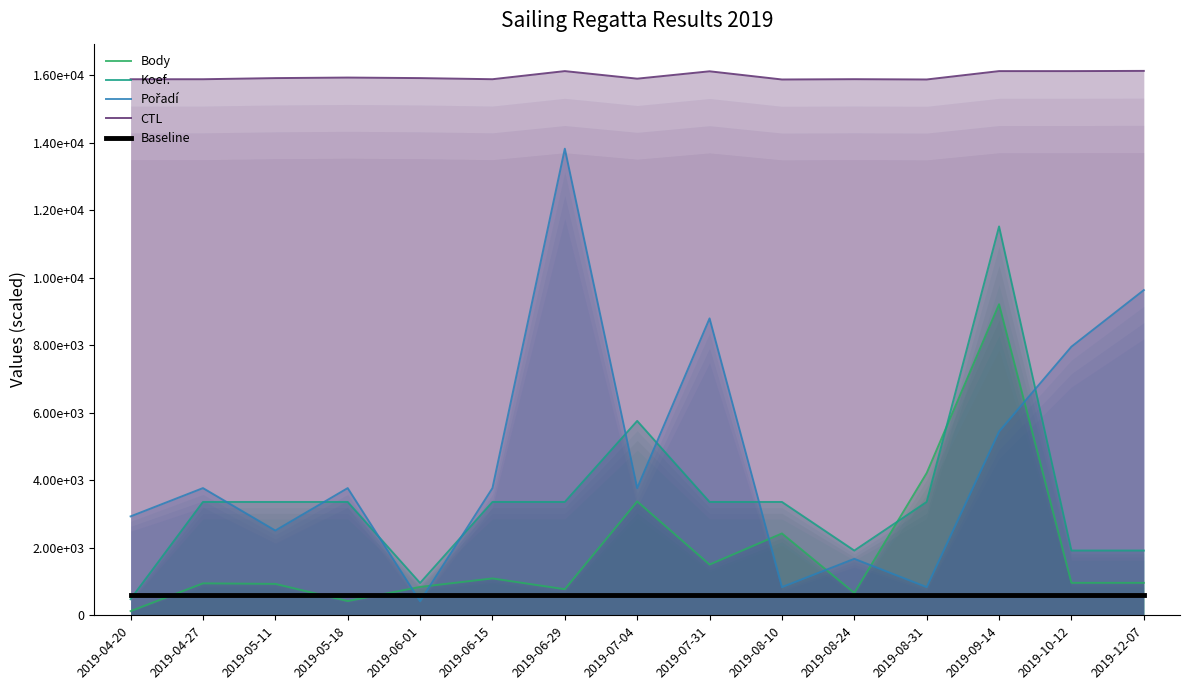

At which label does CTL first exceed 15920?

2019-05-11